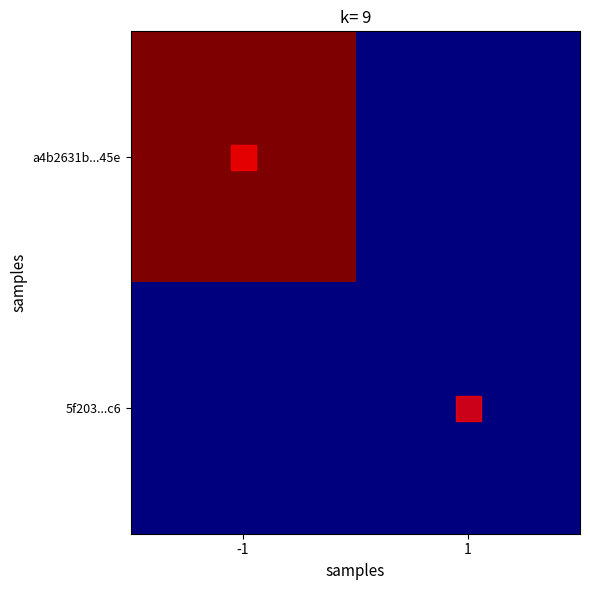

Rank the series by their average value, from lowest to highest.

5f203...c6, a4b2631b...45e